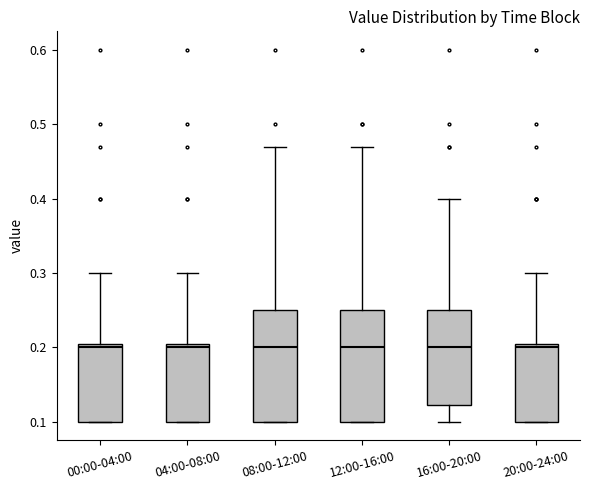

Where is the upper edge of the box for 00:00-04:00 on the y-axis? The values are not printed on the chart, so give them approximately, as read against the axis.

0.21